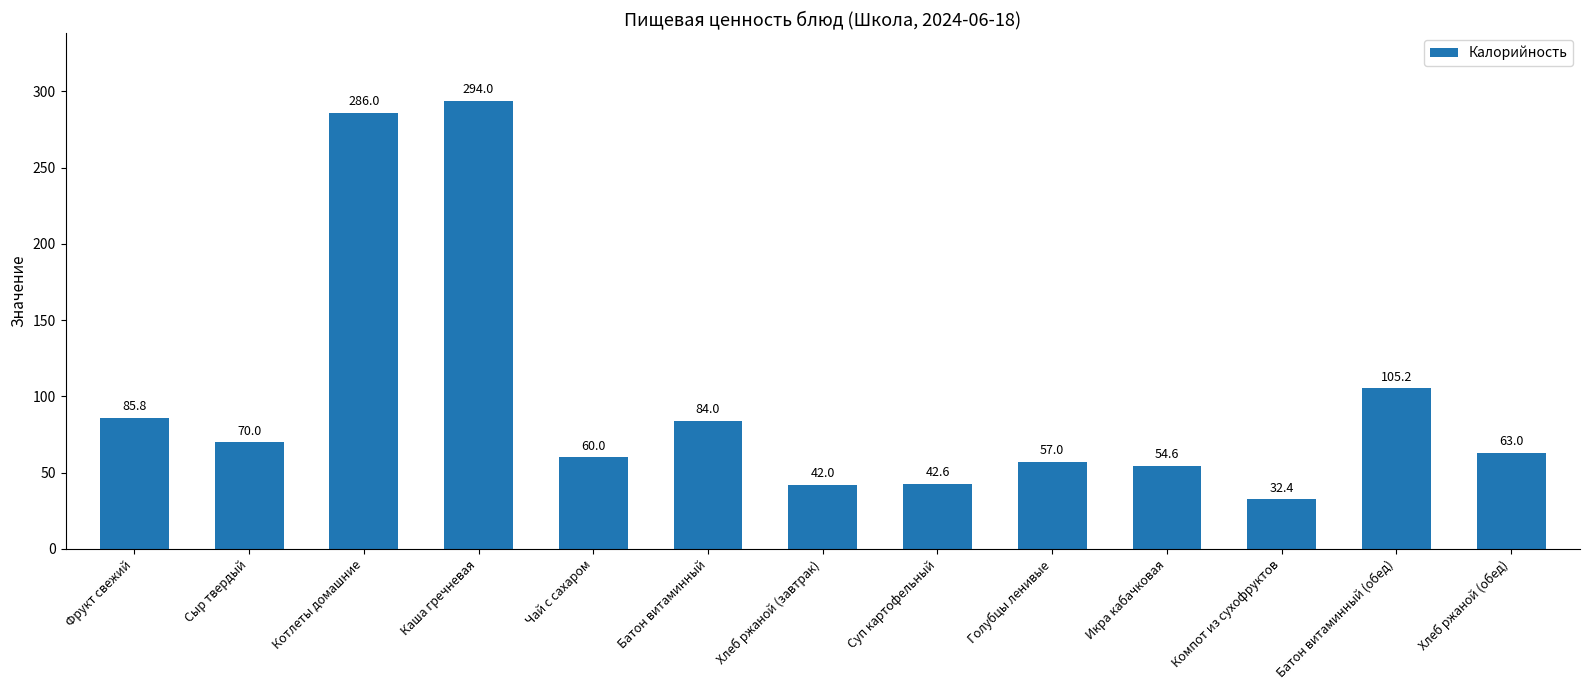

List the labels in order of value, largest first.

Каша гречневая, Котлеты домашние, Батон витаминный (обед), Фрукт свежий, Батон витаминный, Сыр твердый, Хлеб ржаной (обед), Чай с сахаром, Голубцы ленивые, Икра кабачковая, Суп картофельный, Хлеб ржаной (завтрак), Компот из сухофруктов